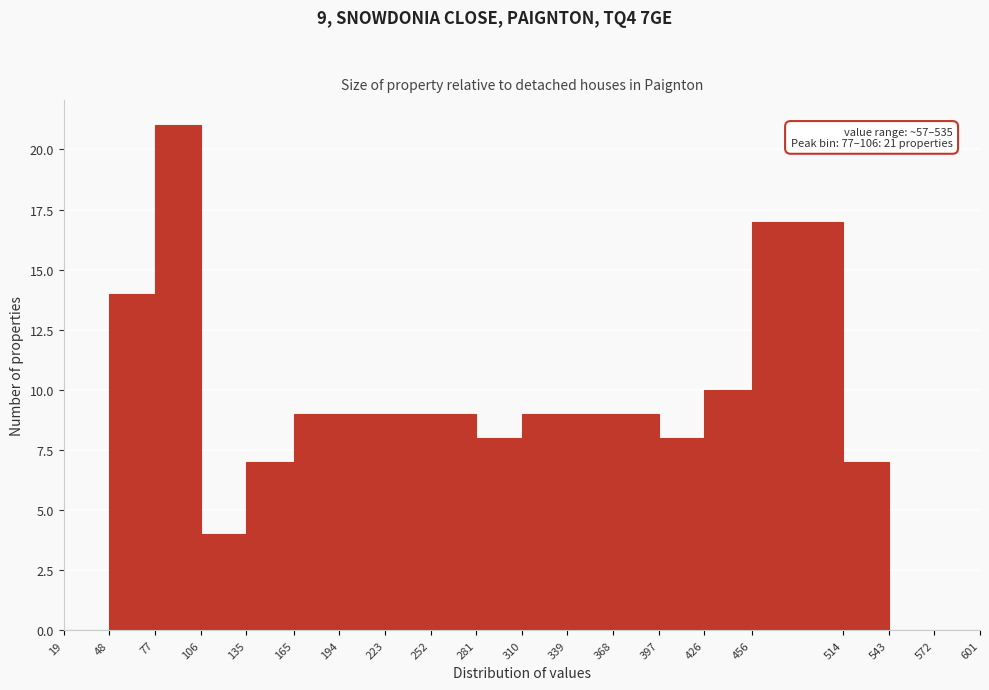

Which range on the x-axis has the tallest bar?

77 to 106